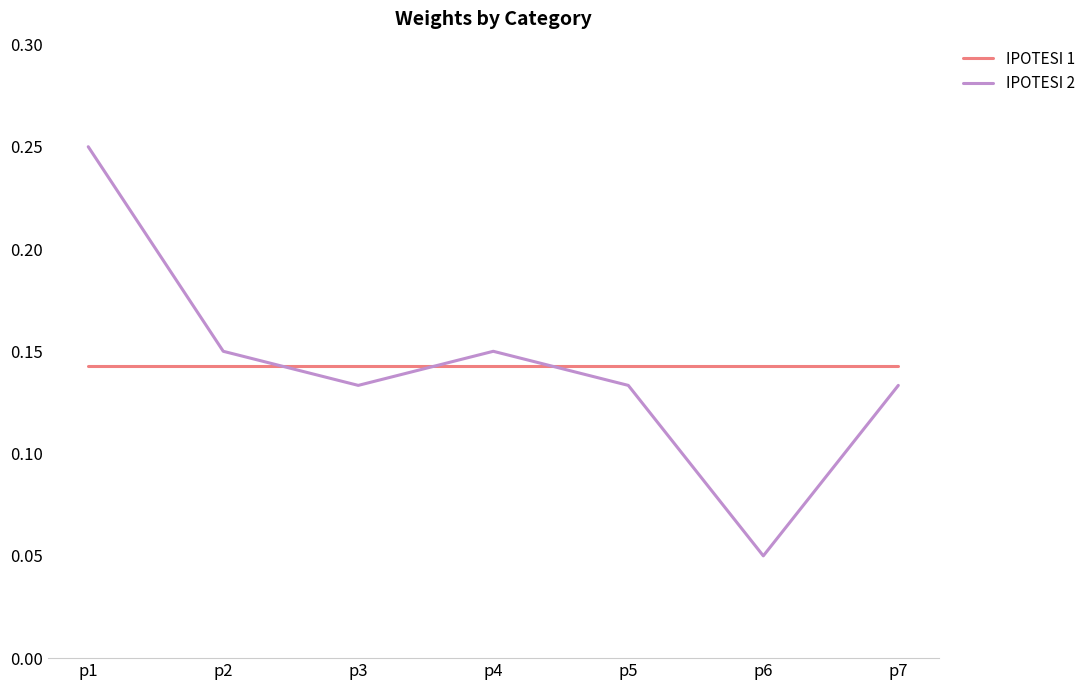

The IPOTESI 1 series shows 0.2 at p1. True or false?

False